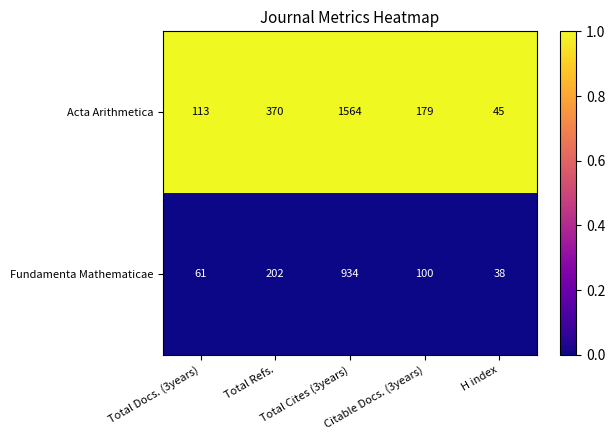

What is the difference between the maximum and minimum values in the Acta Arithmetica series?

1519